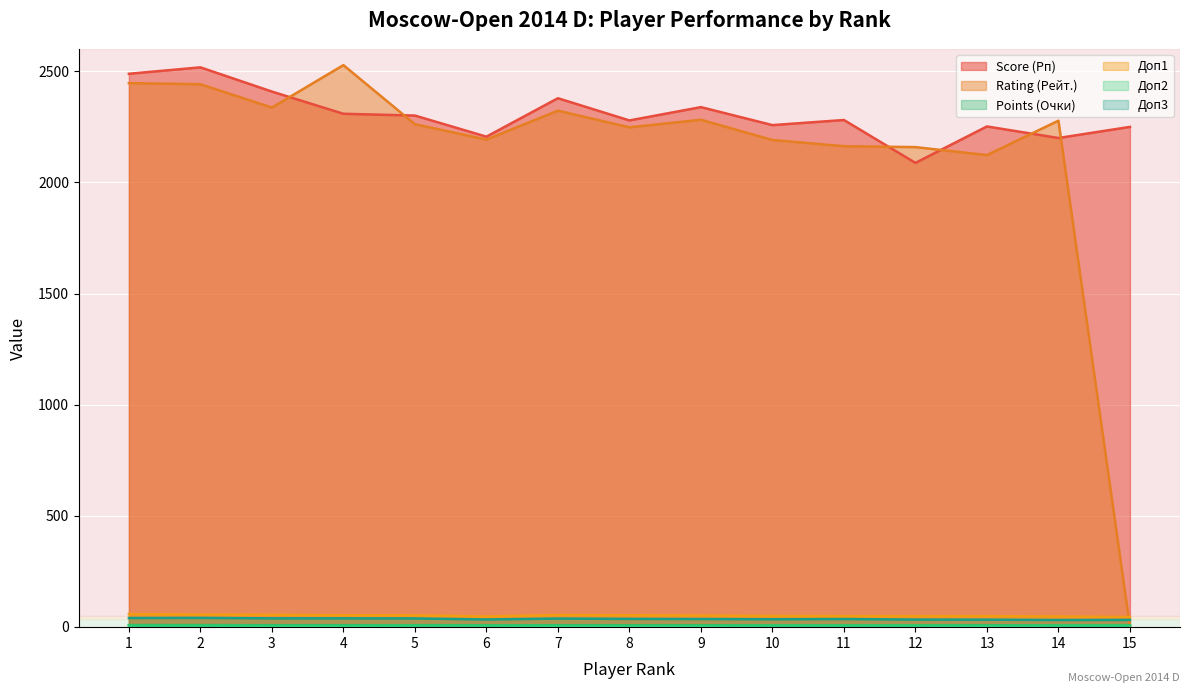

True or false: Доп3 has more than 2 interior local peaks.

True